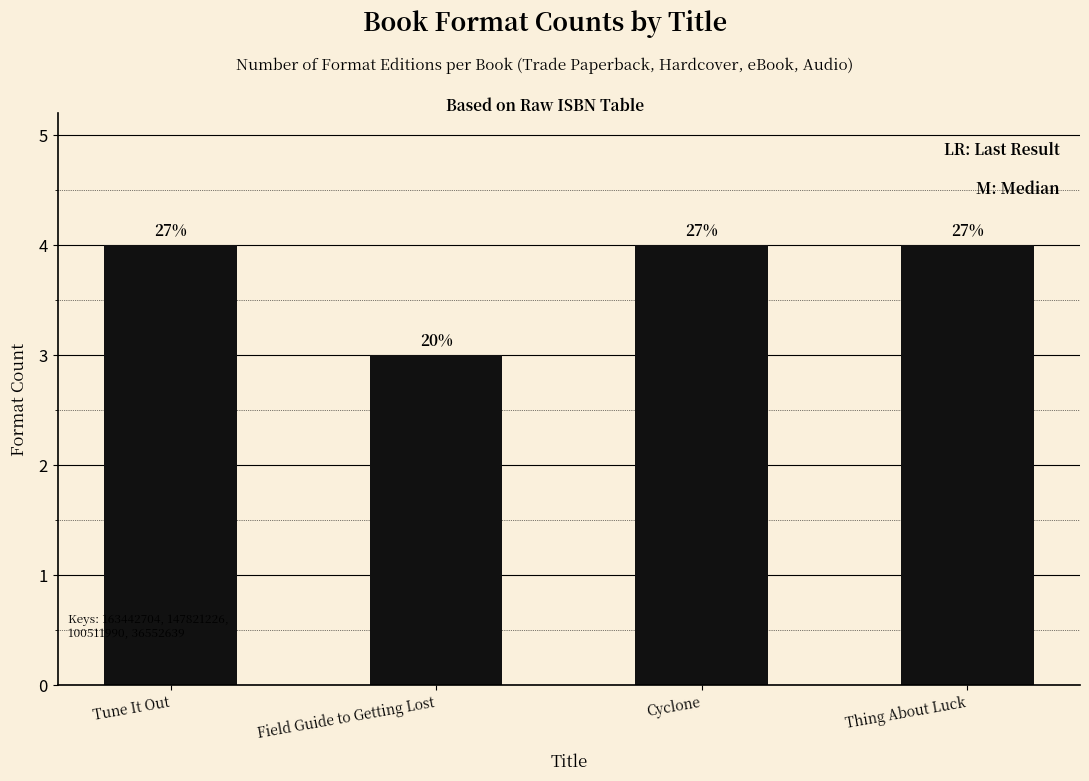

What is the difference between the values at Thing About Luck and Field Guide to Getting Lost?

1